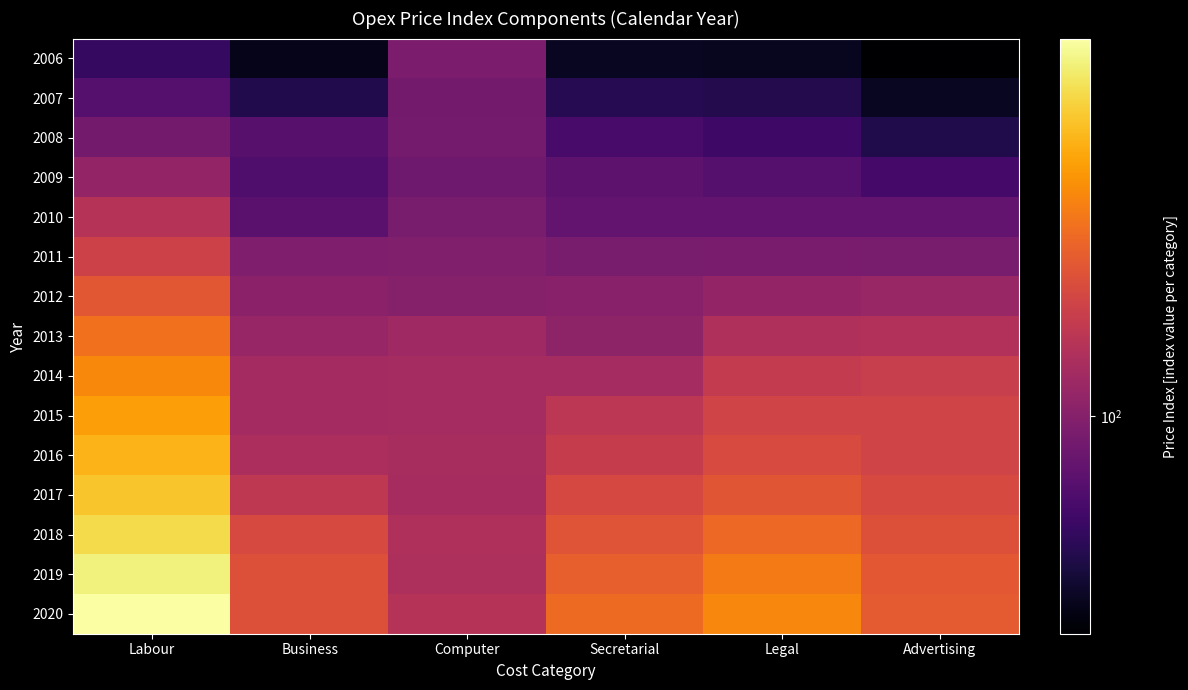

Reading left to right, list all the values displayed in this chart.

2006: Labour=90.1	Business=83.9	Computer=98.8	Secretarial=84.5	Legal=84.3	Advertising=81.8
2007: Labour=93.8	Business=87.9	Computer=97.8	Secretarial=88.4	Legal=88.2	Advertising=84.5
2008: Labour=97.7	Business=94.2	Computer=97.8	Secretarial=92.2	Legal=91.1	Advertising=87.7
2009: Labour=102.0	Business=92.9	Computer=96.9	Secretarial=94.7	Legal=93.9	Advertising=91.8
2010: Labour=106.8	Business=94.5	Computer=98.2	Secretarial=95.5	Legal=95.4	Advertising=95.5
2011: Labour=110.6	Business=99.1	Computer=99.5	Secretarial=98.2	Legal=98.5	Advertising=98.3
2012: Labour=114.9	Business=100.9	Computer=99.9	Secretarial=100.5	Legal=102.0	Advertising=102.5
2013: Labour=119.2	Business=102.5	Computer=103.4	Secretarial=101.3	Legal=106.0	Advertising=106.1
2014: Labour=122.9	Business=104.0	Computer=104.4	Secretarial=104.4	Legal=108.9	Advertising=109.6
2015: Labour=126.0	Business=104.1	Computer=104.5	Secretarial=107.8	Legal=111.0	Advertising=111.2
2016: Labour=128.9	Business=105.3	Computer=104.8	Secretarial=109.5	Legal=112.5	Advertising=111.1
2017: Labour=131.6	Business=108.1	Computer=104.5	Secretarial=111.9	Legal=114.6	Advertising=112.3
2018: Labour=134.7	Business=112.3	Computer=105.7	Secretarial=114.5	Legal=117.9	Advertising=113.8
2019: Labour=138.5	Business=113.8	Computer=105.4	Secretarial=116.4	Legal=120.8	Advertising=115.2
2020: Labour=141.7	Business=113.6	Computer=106.9	Secretarial=118.2	Legal=122.6	Advertising=115.5